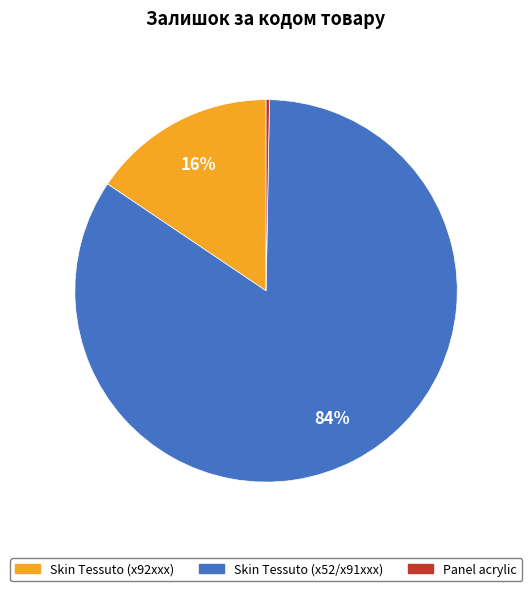

To the nearest percent, what is the average slice percentage?

33%